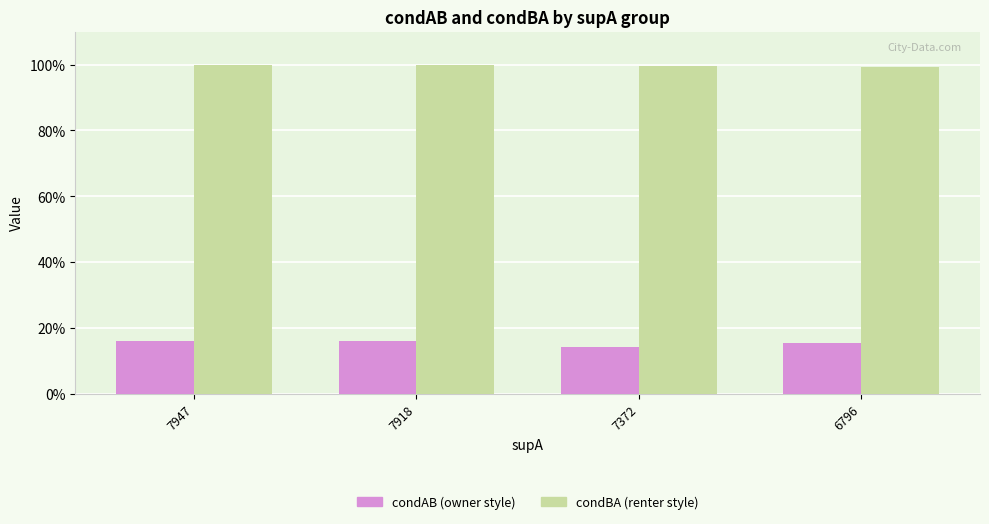

Does the chart contain stacked bars?

No